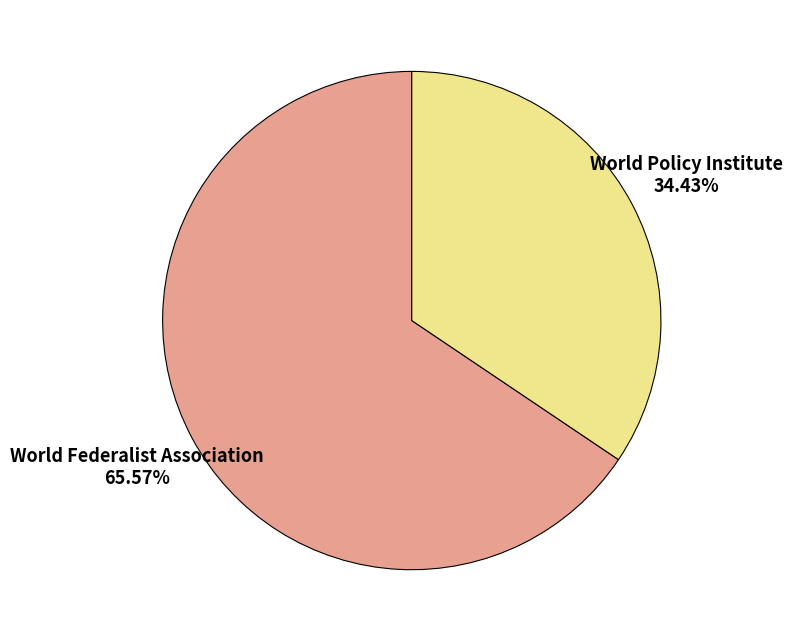

Do World Federalist Association and World Policy Institute together represent more than half of the pie?

Yes